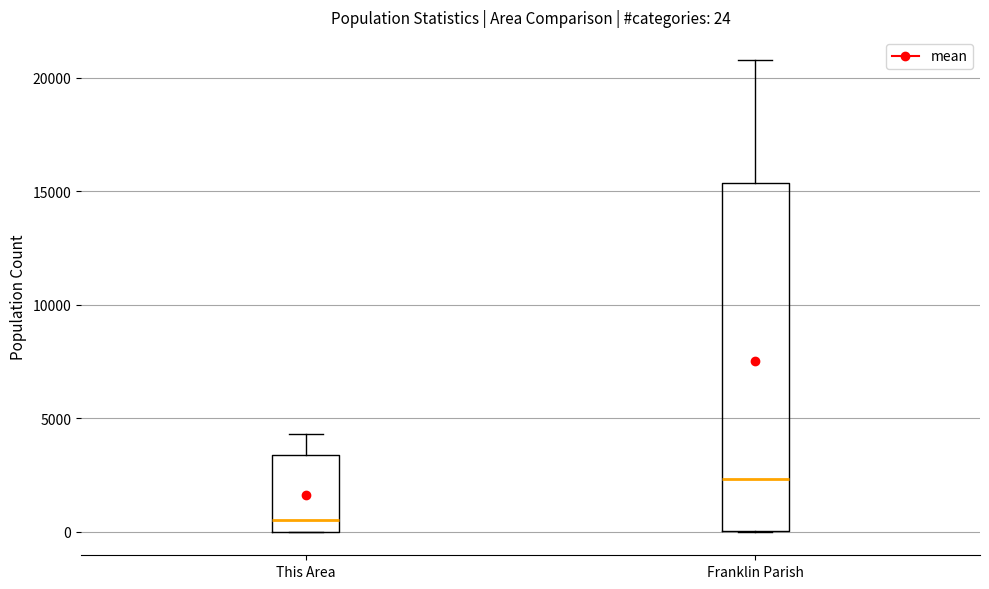

Which box is the tallest, from its lower edge to its upper edge?

Franklin Parish